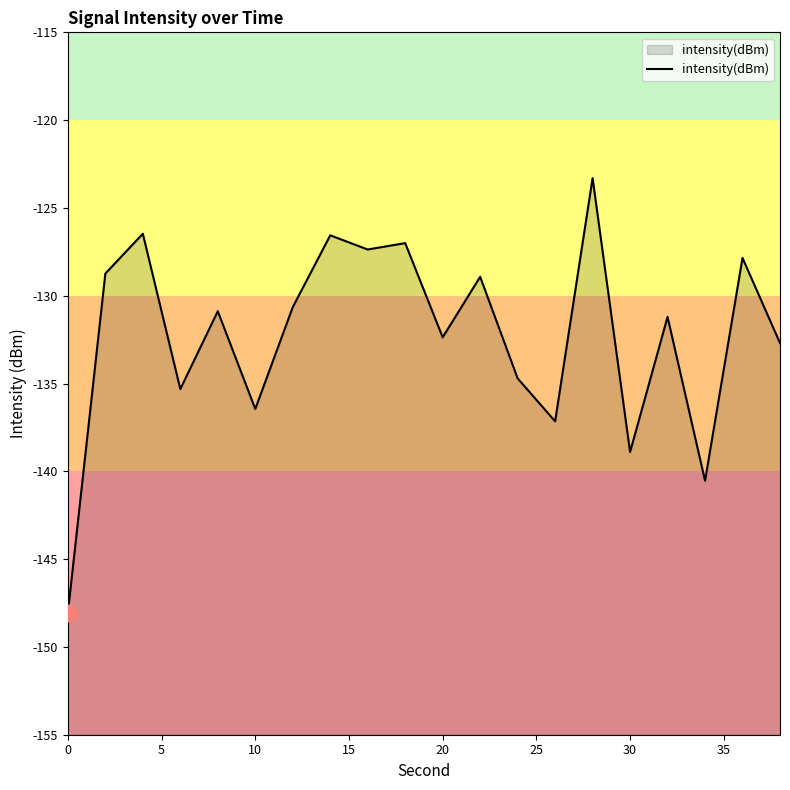

Reading left to right, list all the values displayed in this chart.

-148.1	-128.7	-126.5	-135.3	-130.9	-136.4	-130.7	-126.6	-127.4	-127.0	-132.4	-128.9	-134.7	-137.2	-123.3	-138.9	-131.2	-140.5	-127.8	-132.7